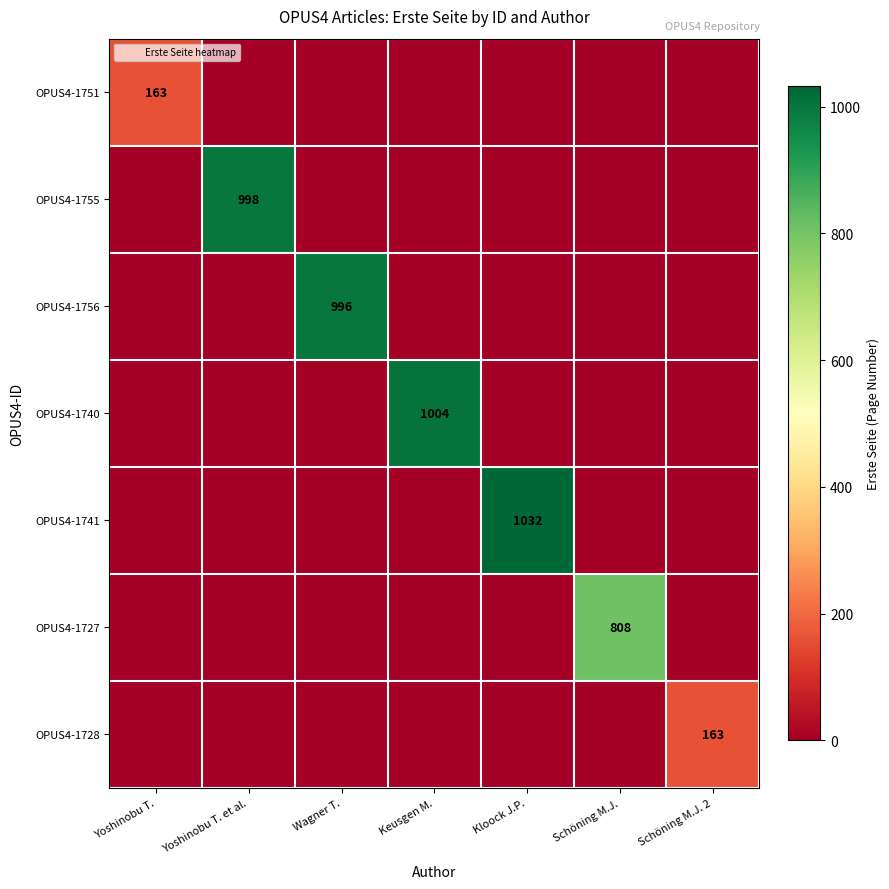

Which has a higher value, Yoshinobu T. et al. or Schöning M.J.?

Yoshinobu T. et al.